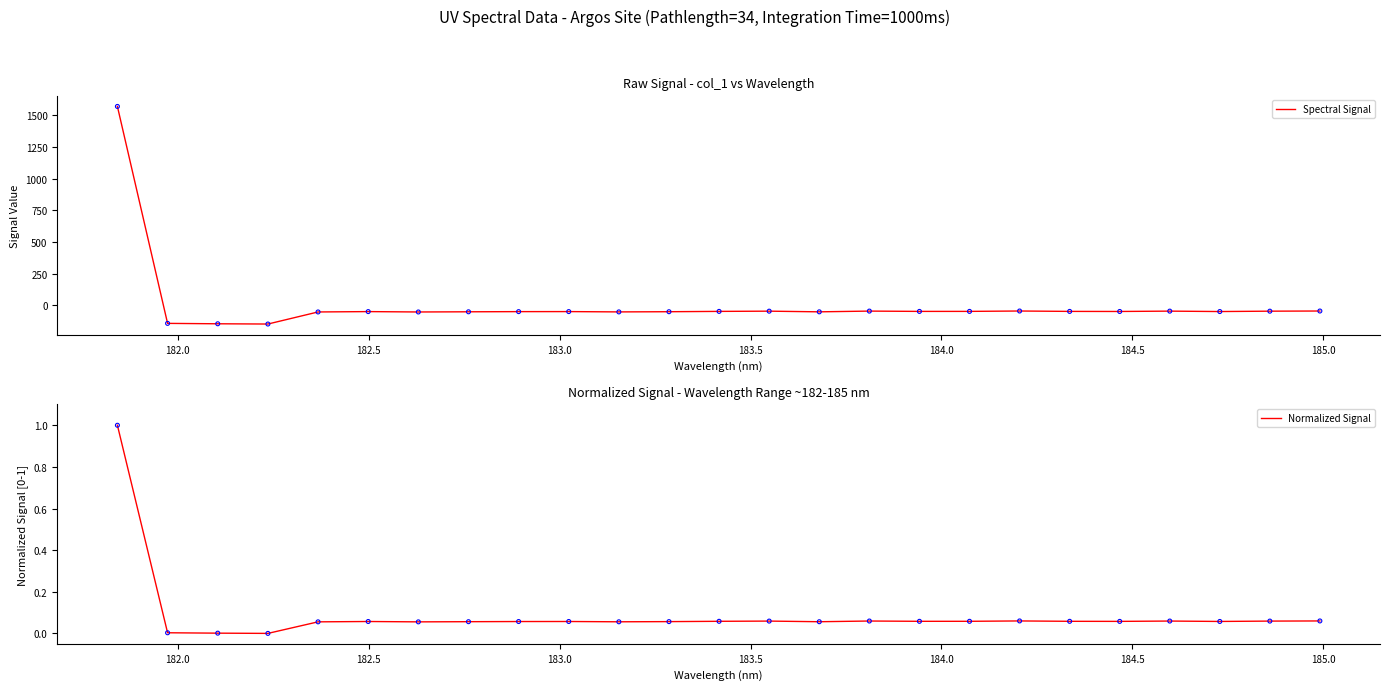

What is the minimum value for Spectral Signal?

-146.3